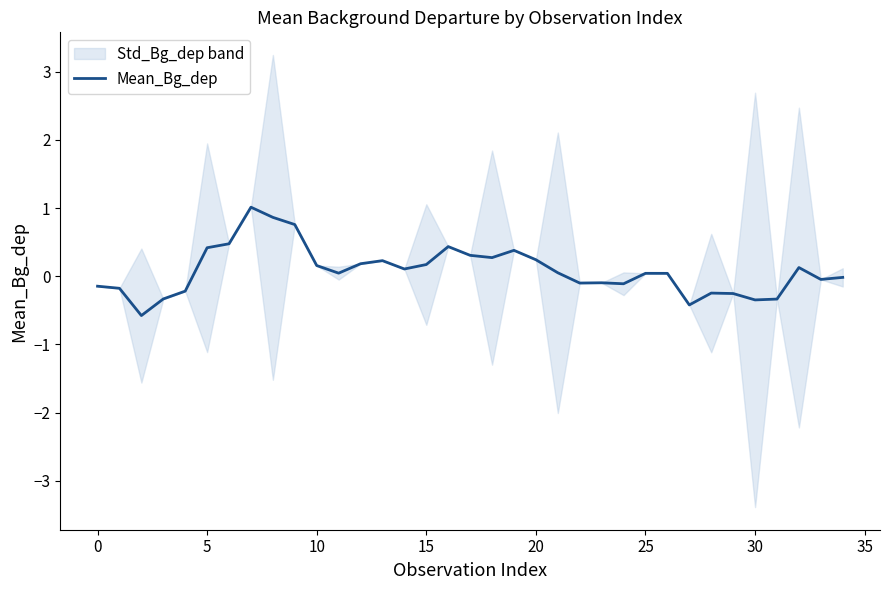

What is the average value?

0.1